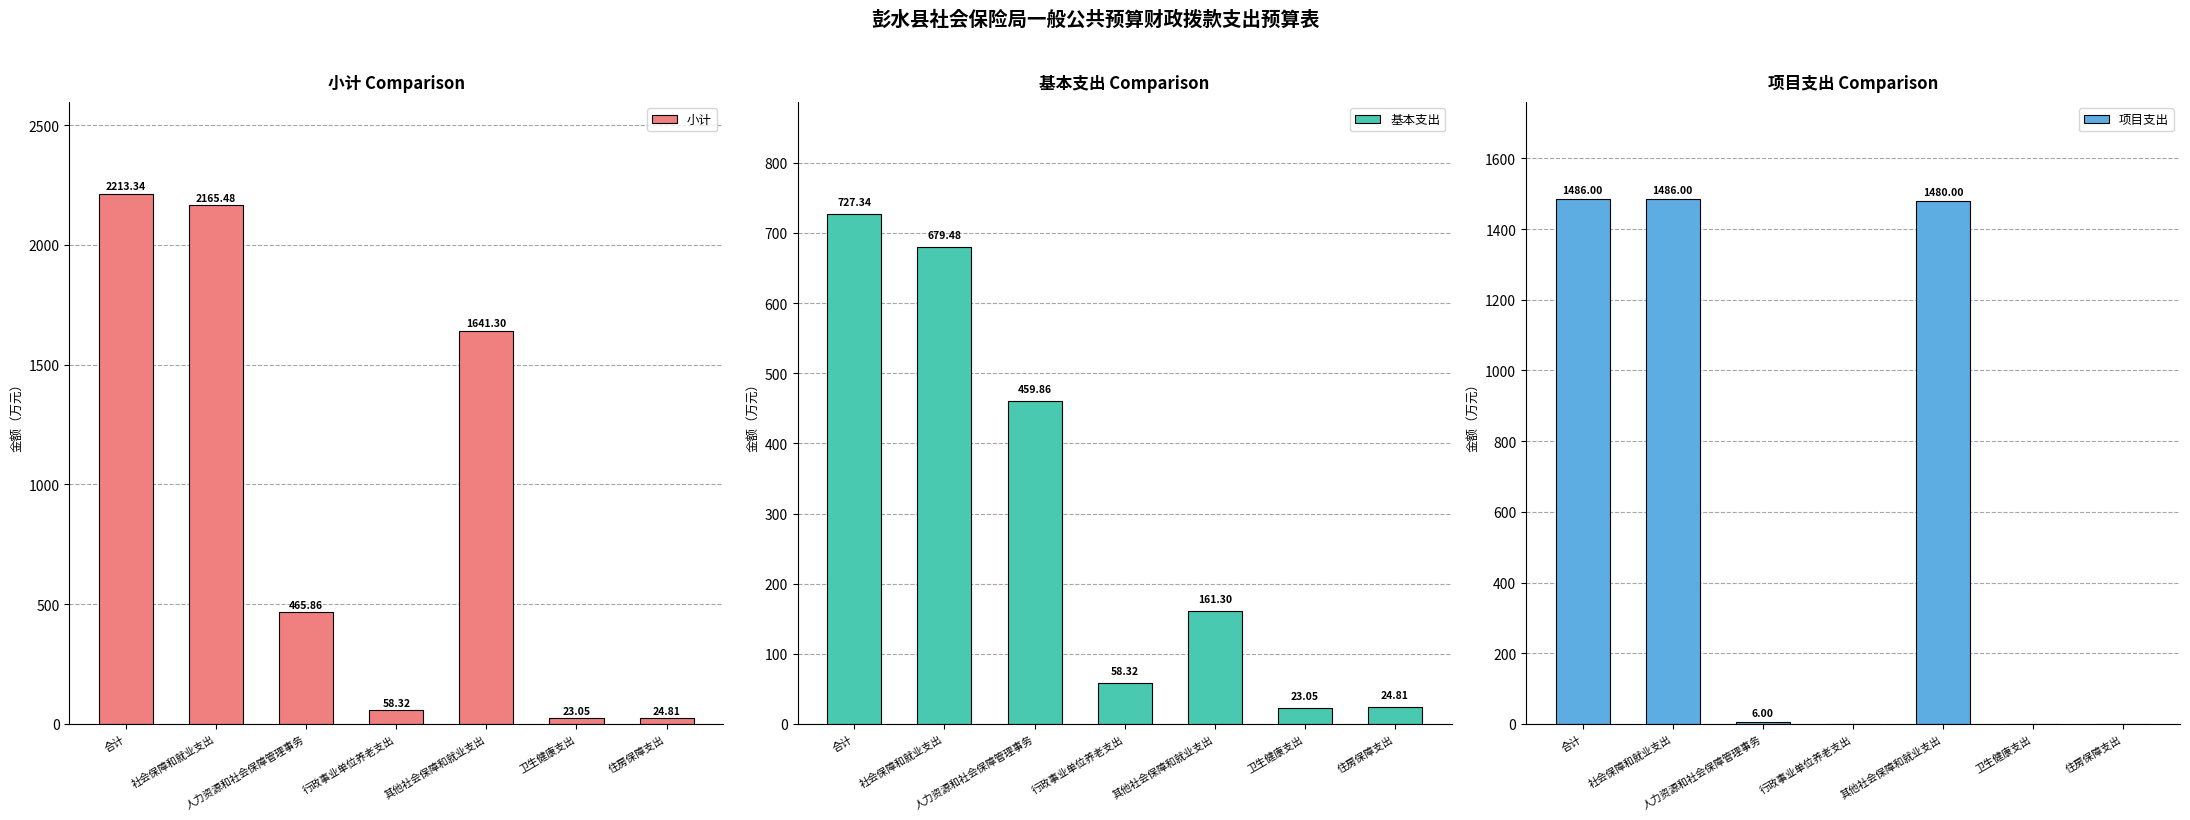

Rank the series by their maximum value, from lowest to highest.

基本支出, 项目支出, 小计